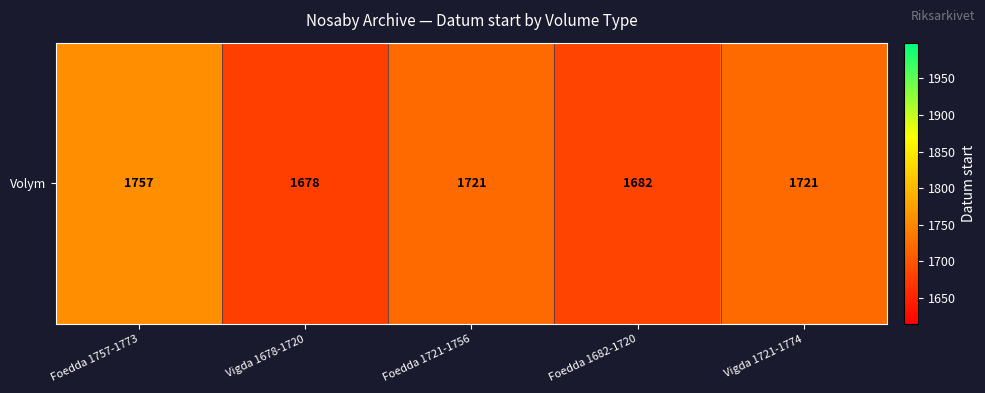

List the labels in order of value, largest first.

Foedda 1757-1773, Foedda 1721-1756, Vigda 1721-1774, Foedda 1682-1720, Vigda 1678-1720